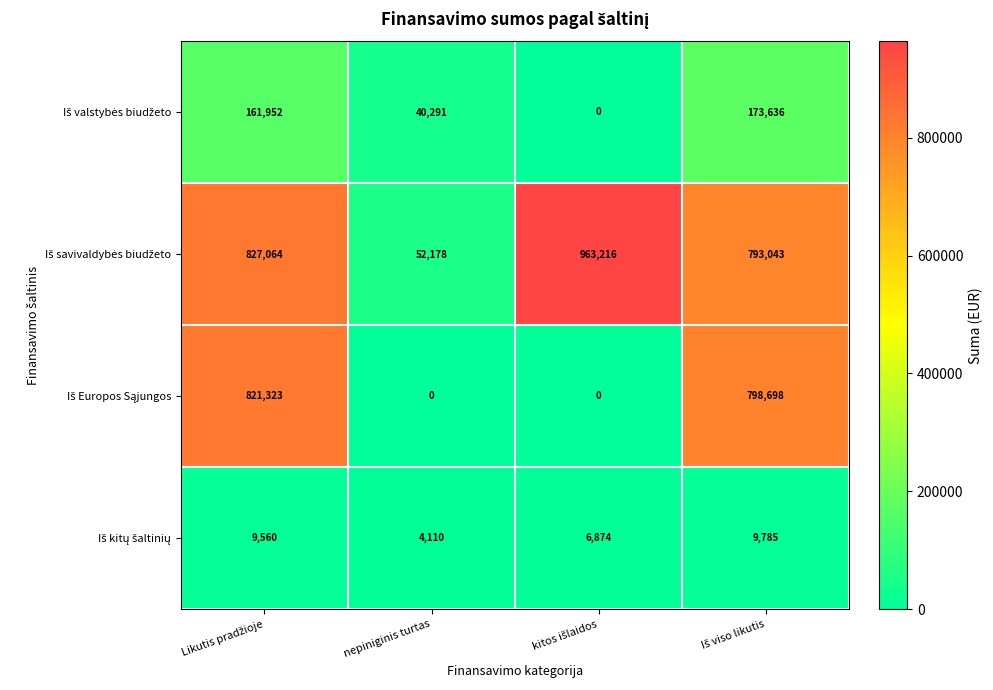

At how many categories does at least one series exceed 189406?

3